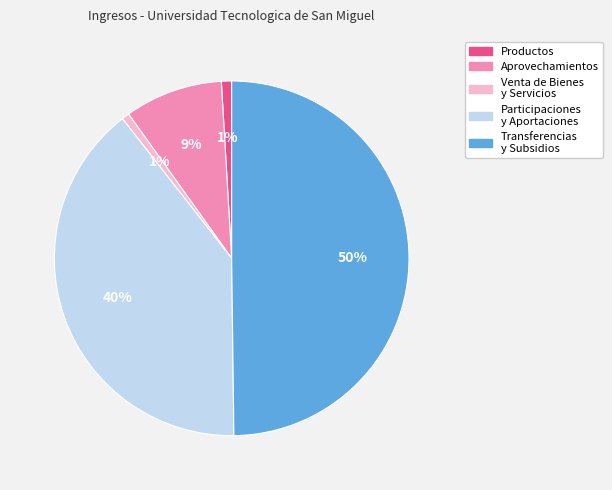

To the nearest percent, what is the average slice percentage?

20%